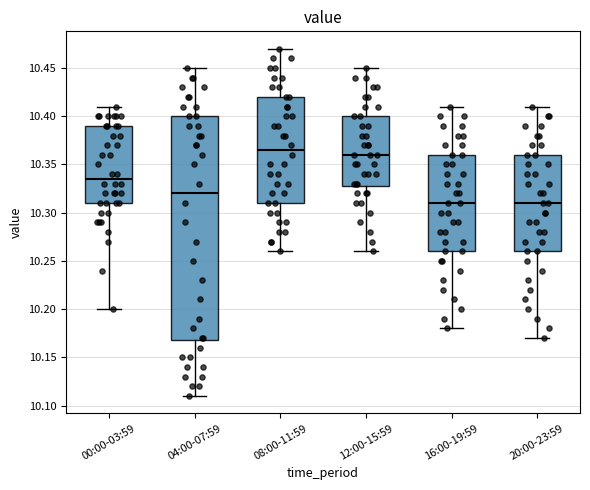

Comparing the boxes themselves (not the whiskers), which one is the tallest?

04:00-07:59